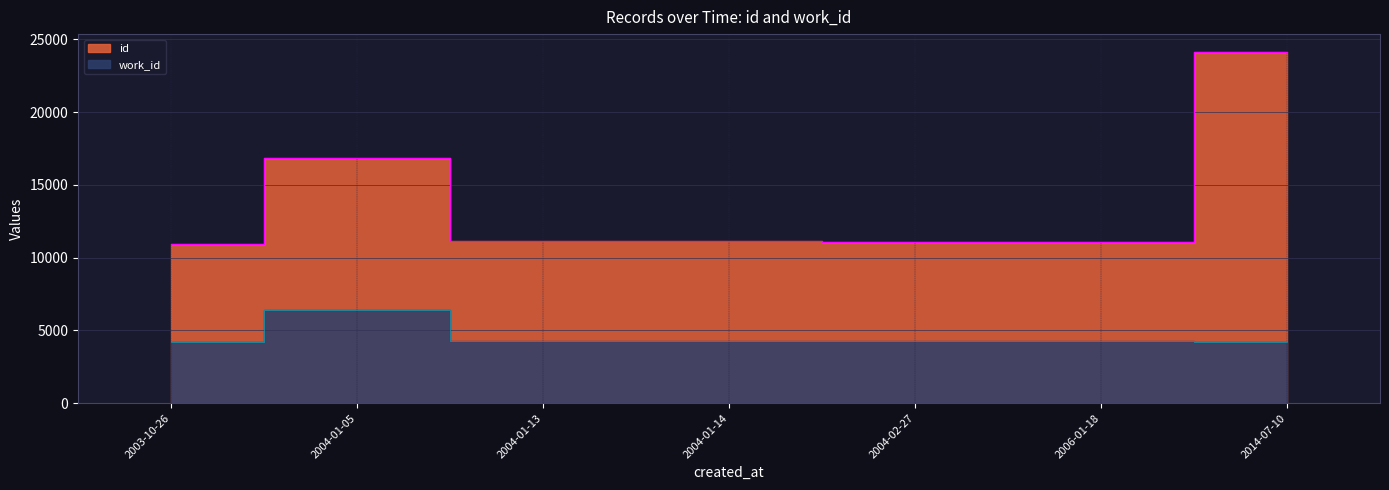

Which category has the highest value in the work_id series?

2004-01-05